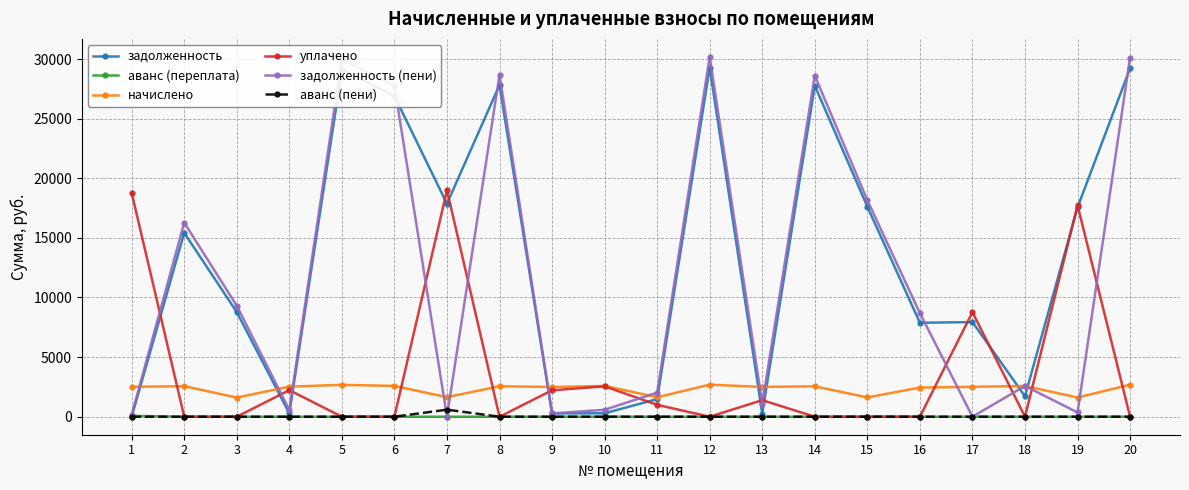

Which series has the widest spread of values?

задолженность (пени)